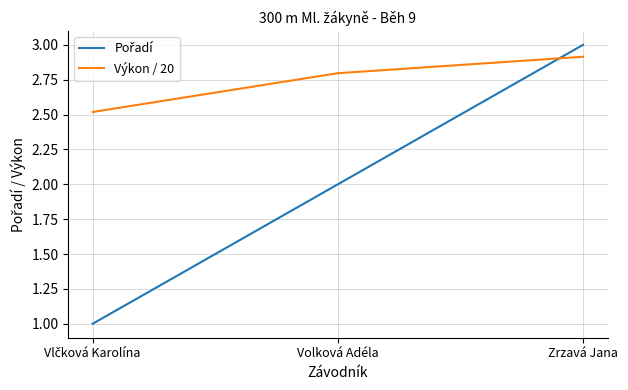

At how many categories does at least one series exceed 1?

3